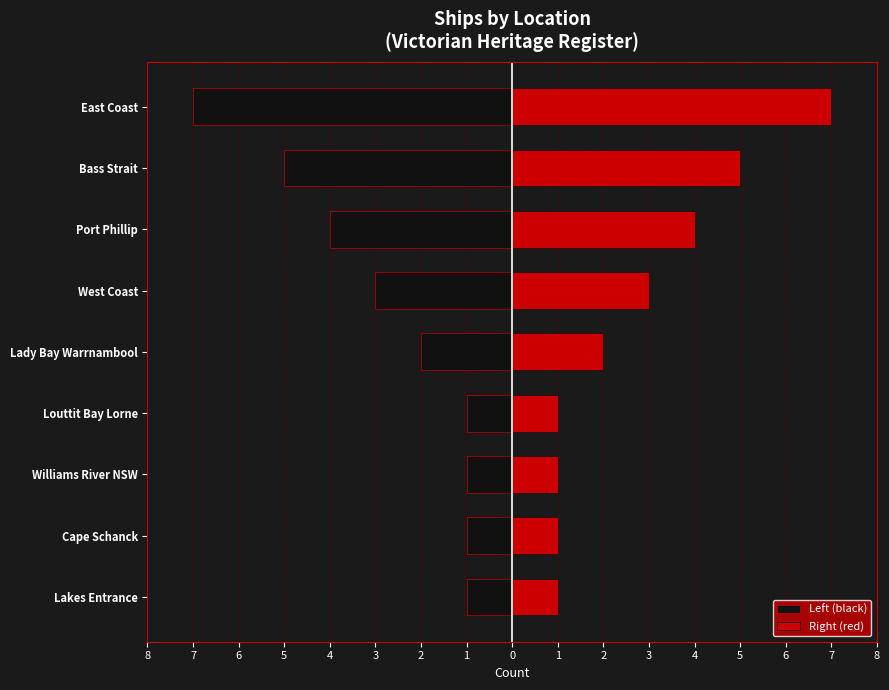

How many series are shown in this chart?

2